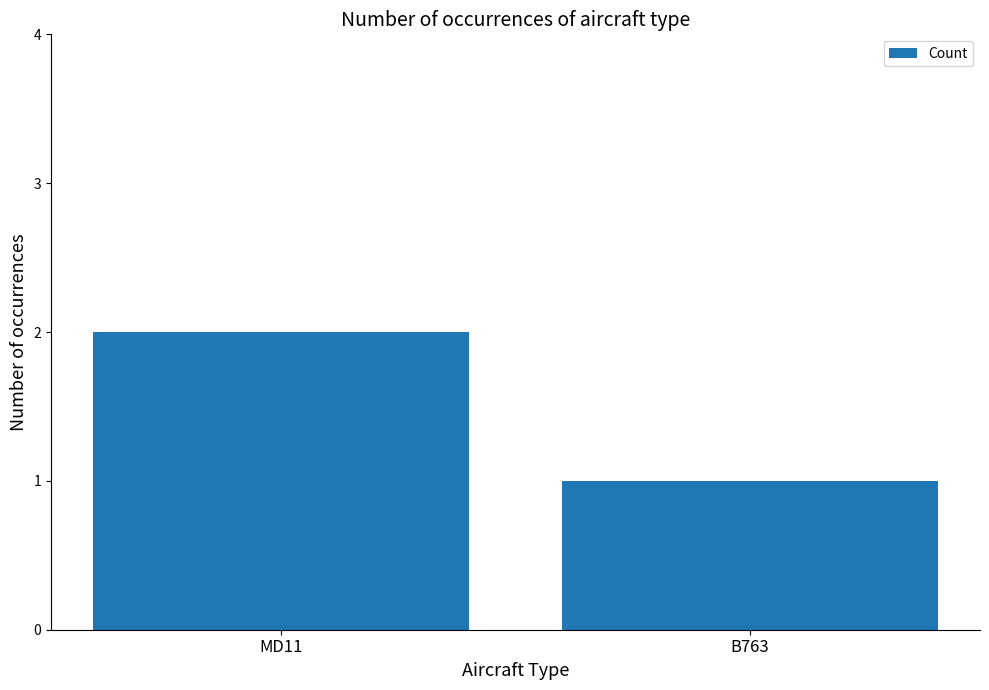

True or false: the data shows 3 at MD11.

False